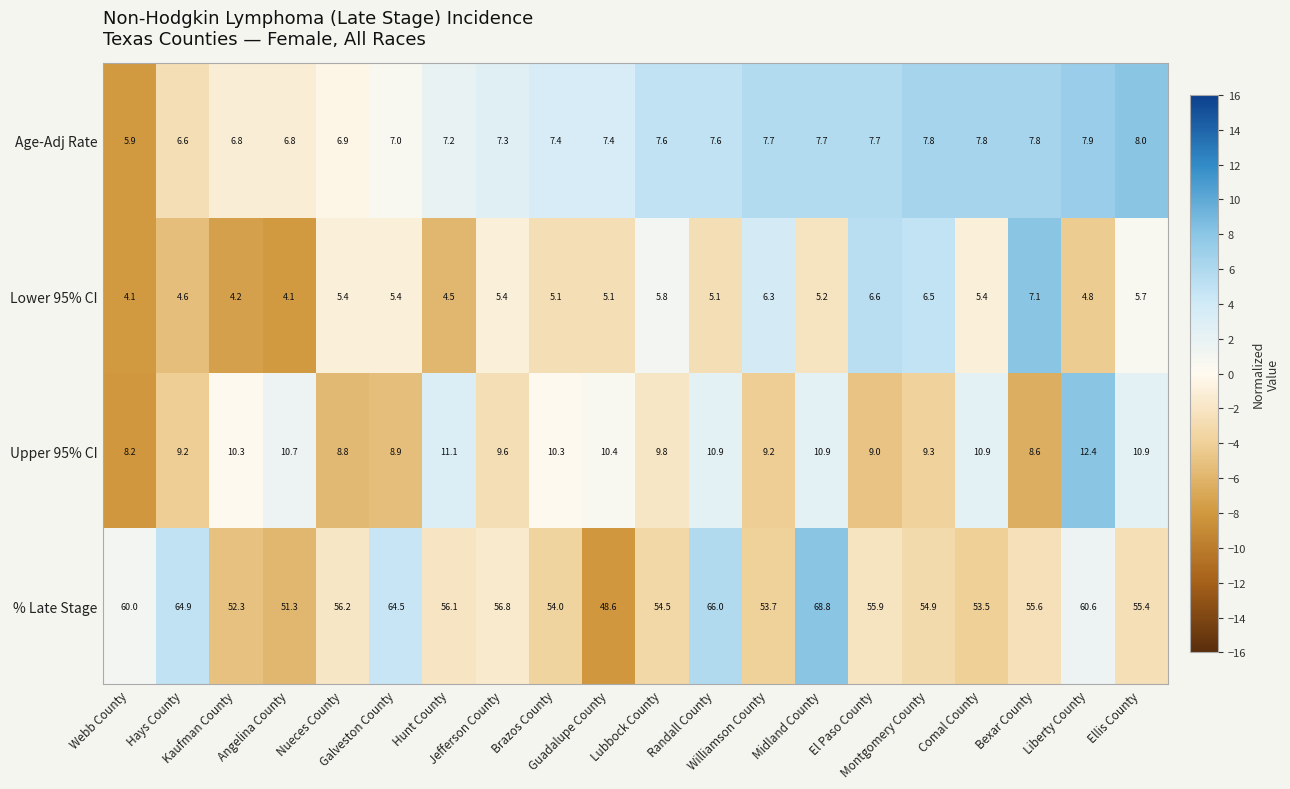

List the series in order of their peak value, lowest first.

Lower 95% CI, Age-Adj Rate, Upper 95% CI, % Late Stage